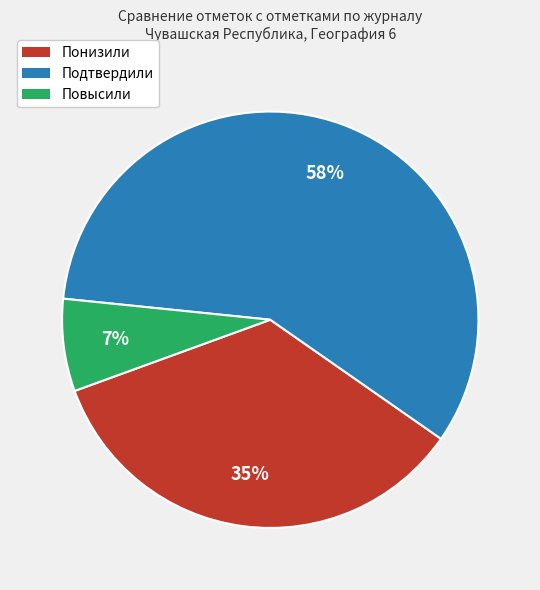

What is the smallest slice in the pie chart?

Повысили